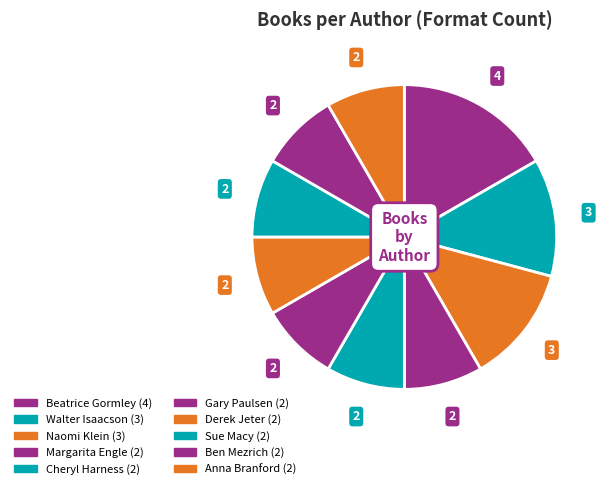

True or false: Cheryl Harness accounts for 16% of the total.

False